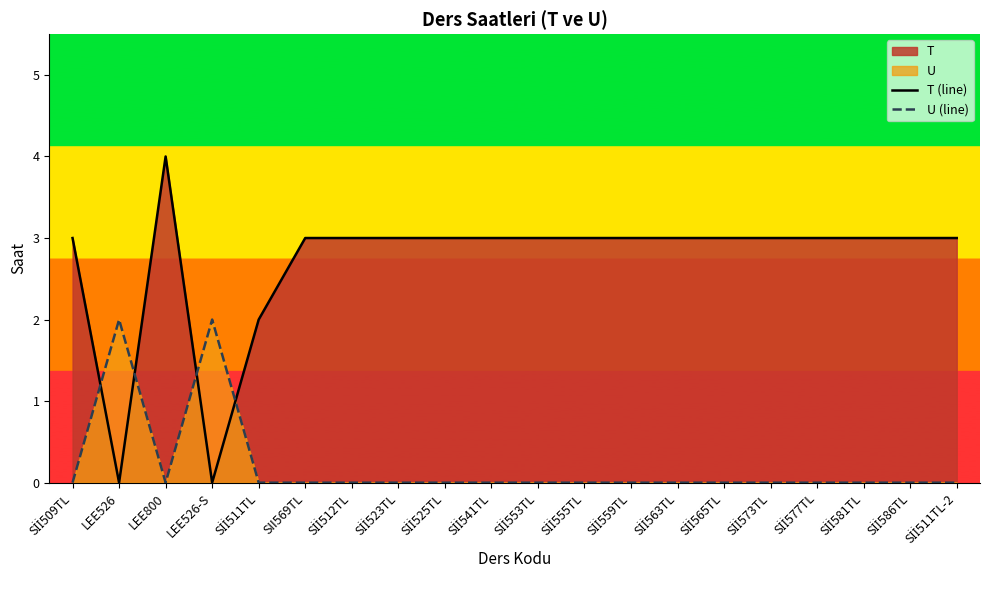

Is it true that T (line) equals 3 at Sİİ509TL?

True